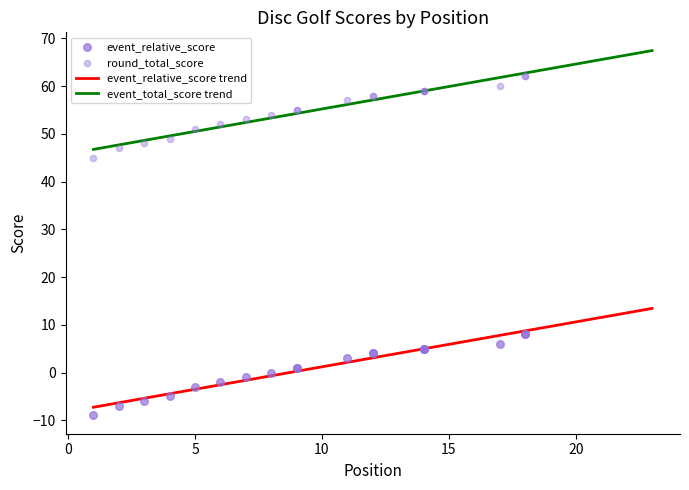

Which series has the largest total across all categories?

event_total_score